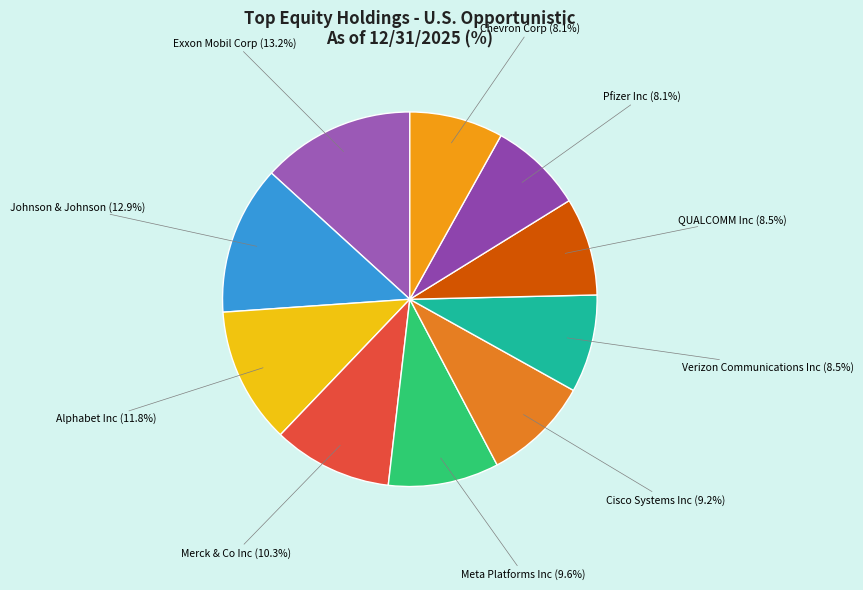

What is the ratio of the value at Merck & Co Inc to the value at Meta Platforms Inc?

1.1